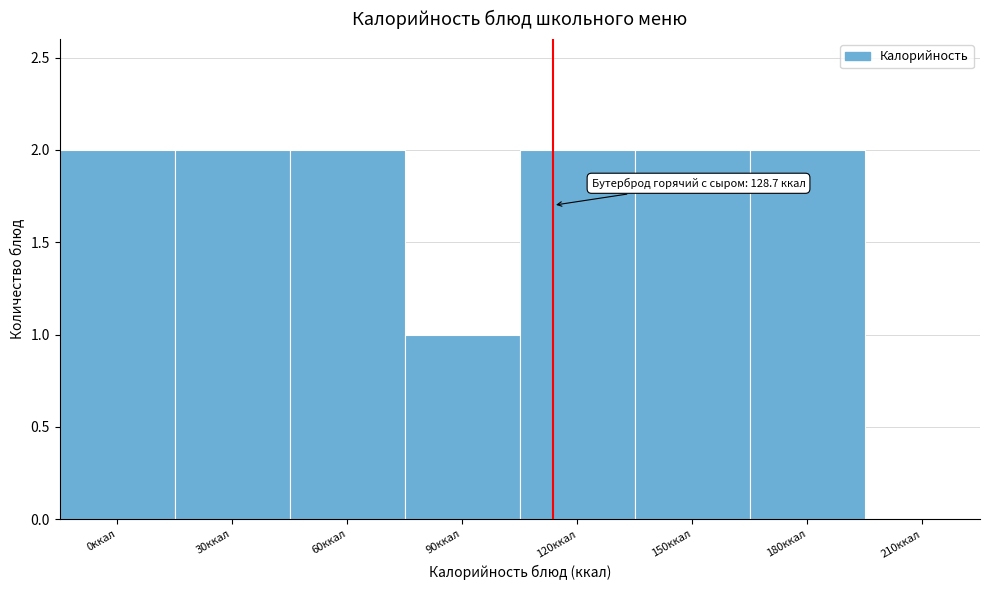

Reading left to right, what are all the values shown in this chart?

0ккал=2	30ккал=2	60ккал=2	90ккал=1	120ккал=2	150ккал=2	180ккал=2	210ккал=0